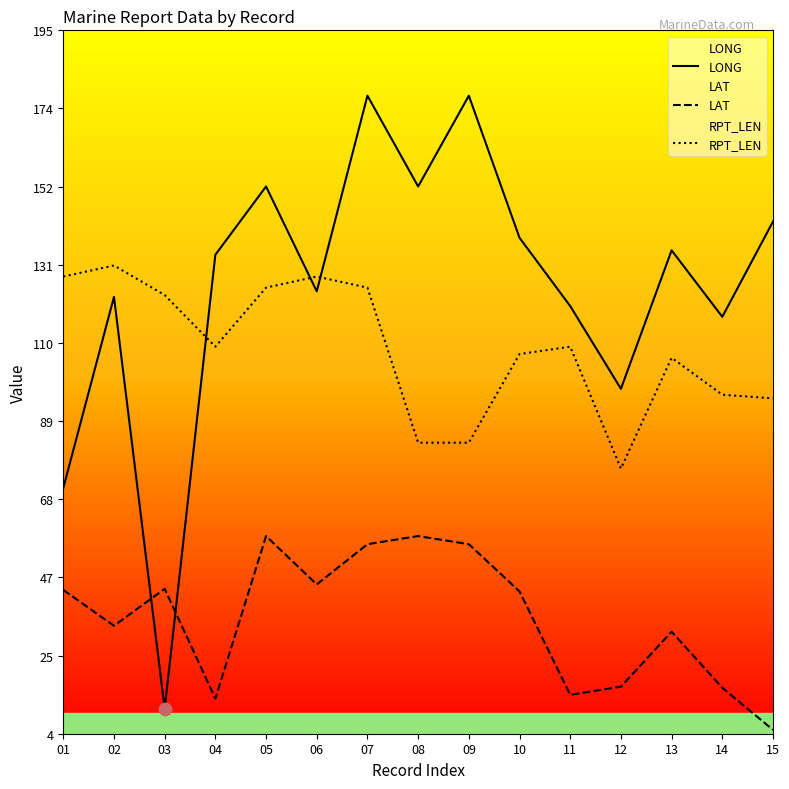

What are all the series names shown in the legend?

LONG, LAT, RPT_LEN